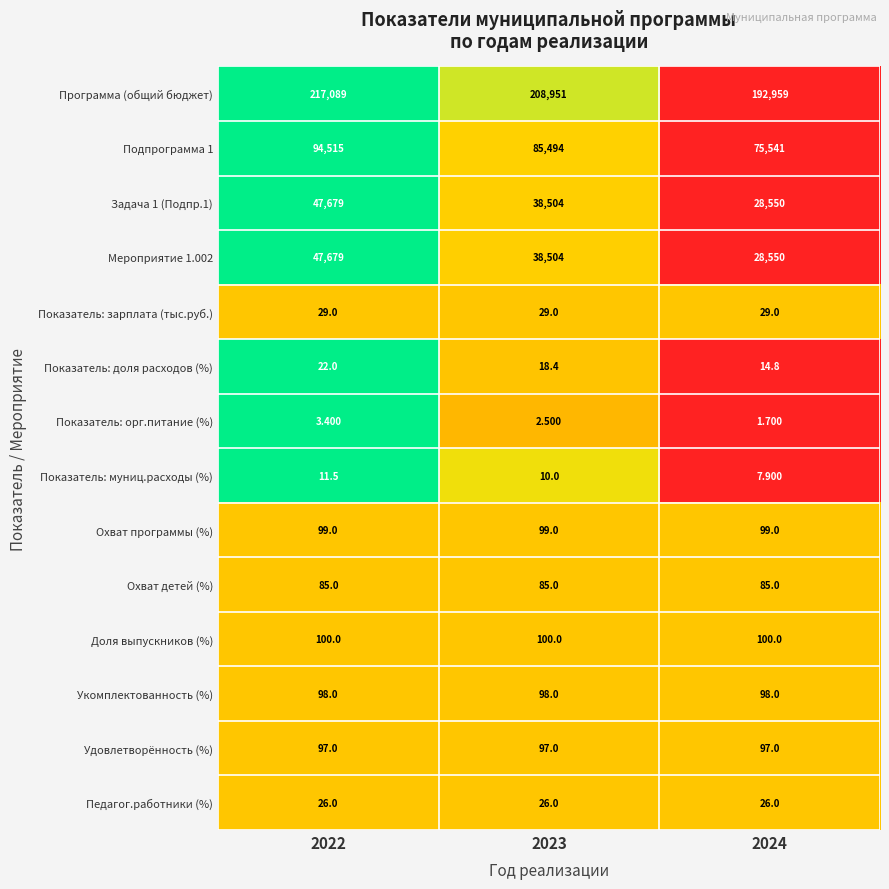

What is the greatest value displayed?

217089.0